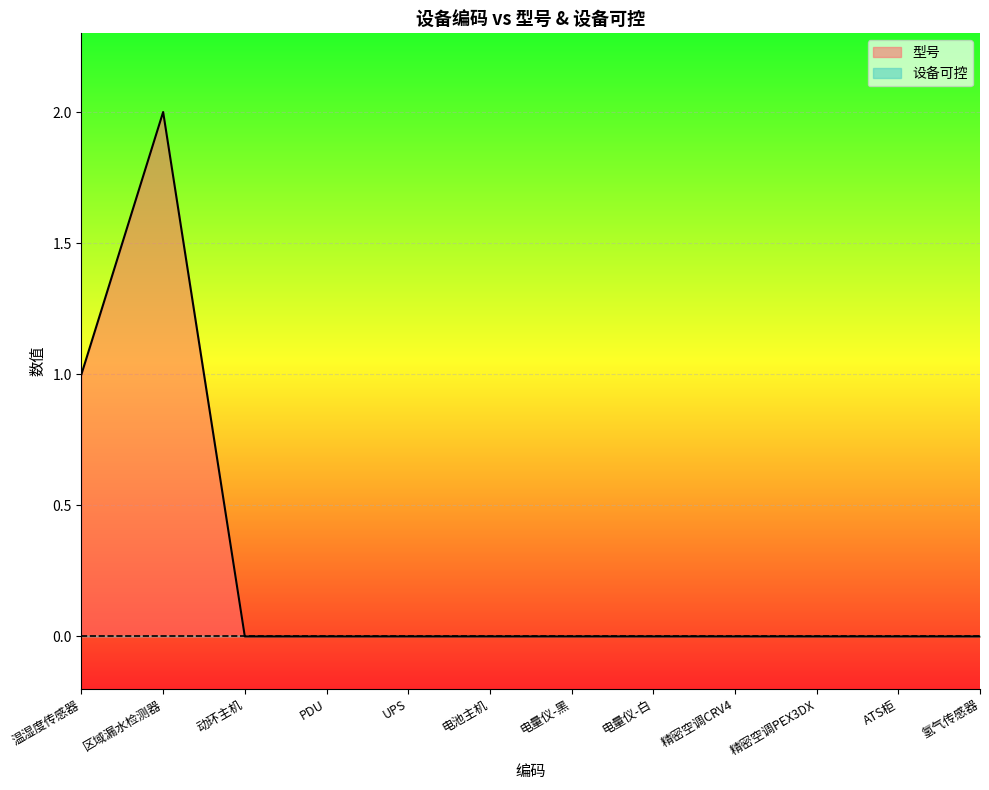

Does the chart display data point markers on the line(s)?

No